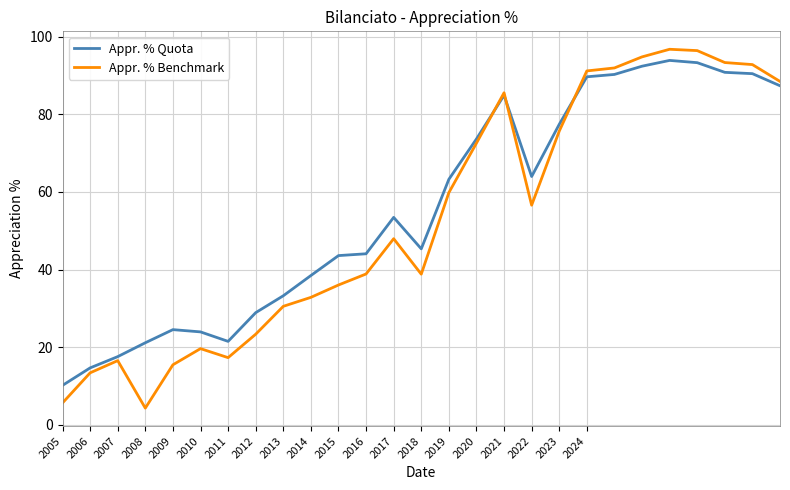

What is the greatest value displayed?

96.7